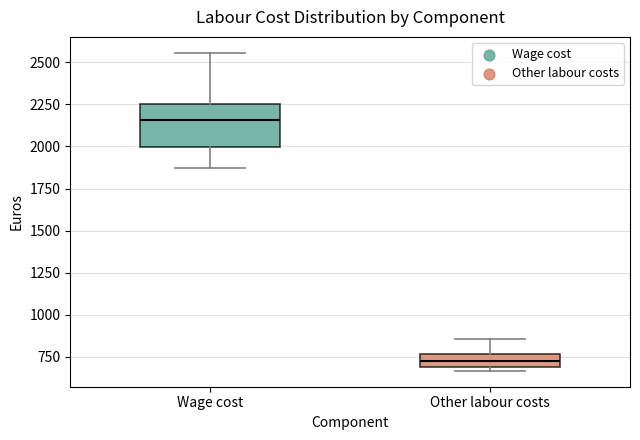

Which box has the highest median line?

Wage cost